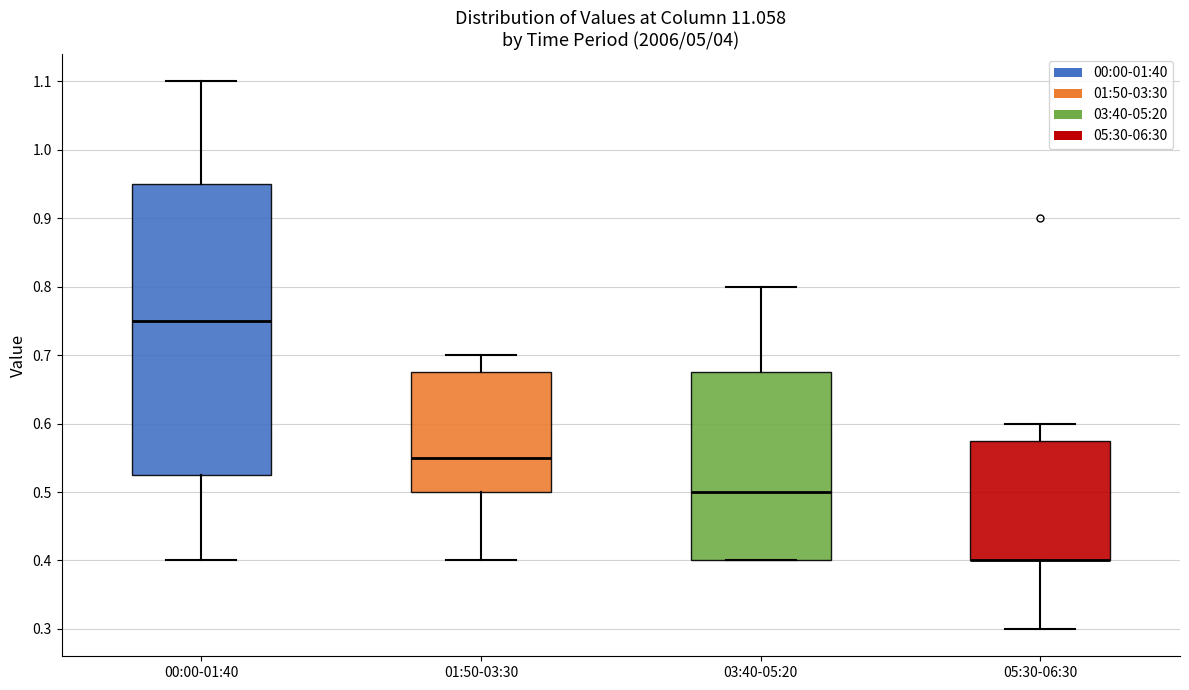

Reading left to right, transcribe this box plot: for each box, give where its median line is, the range the box spans, and where its two whiskers end, as read against the y-axis. The values are not printed on the chart, so give them approximately, as read against the axis.

00:00-01:40: median 0.75, box 0.53 to 0.95, whiskers 0.40 to 1.10
01:50-03:30: median 0.55, box 0.50 to 0.68, whiskers 0.40 to 0.70
03:40-05:20: median 0.50, box 0.40 to 0.68, whiskers 0.40 to 0.80
05:30-06:30: median 0.40 (drawn on the box's lower edge), box 0.40 to 0.58, whiskers 0.30 to 0.60